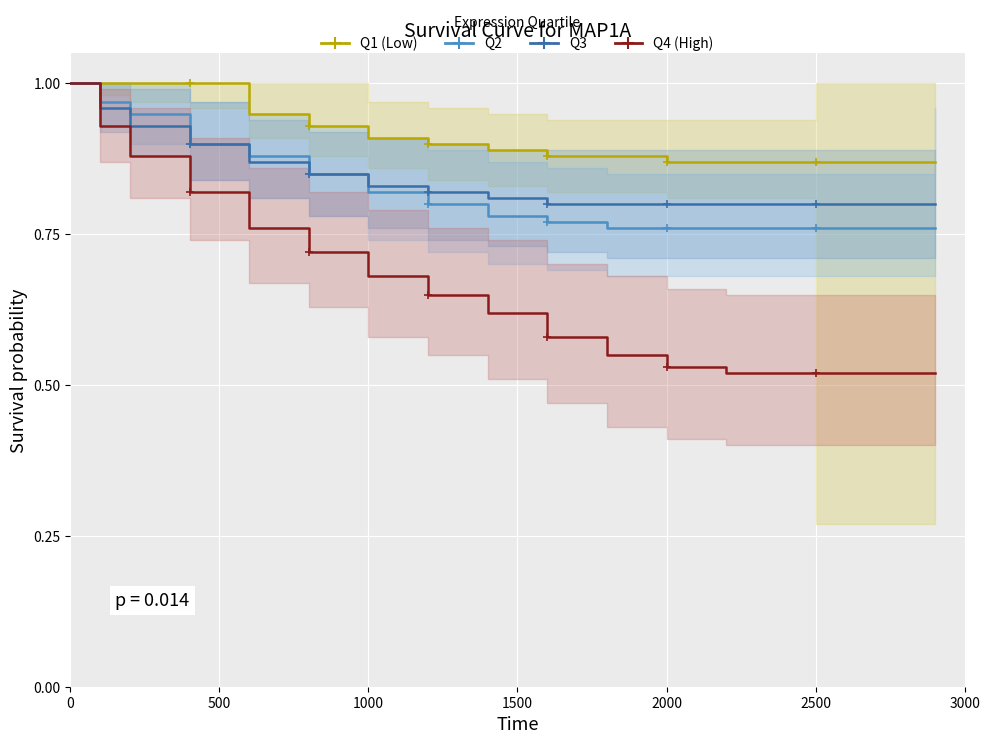

How many lines are shown in the chart?

4